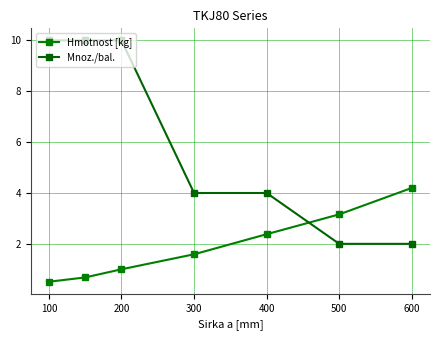

True or false: Mnoz./bal. and Hmotnost [kg] cross at least once.

True